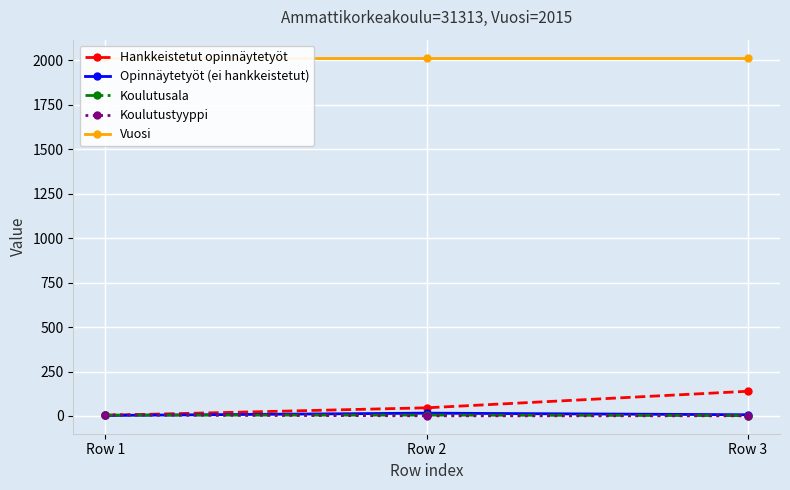

Between Row 1 and Row 3, which is larger?

Row 3